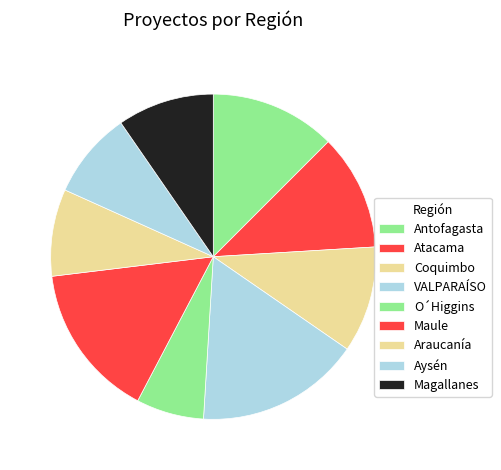

What is the smallest slice in the pie chart?

O´Higgins